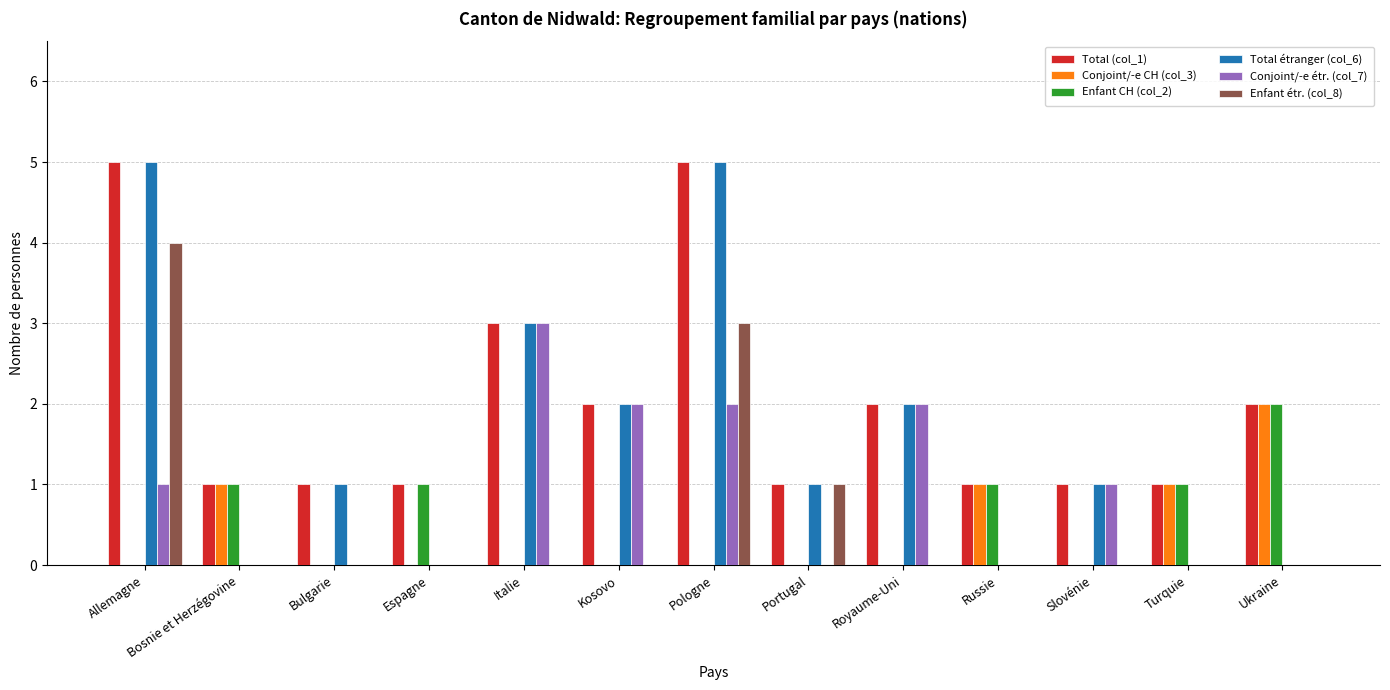

What is the total value across all series at Pologne?

15